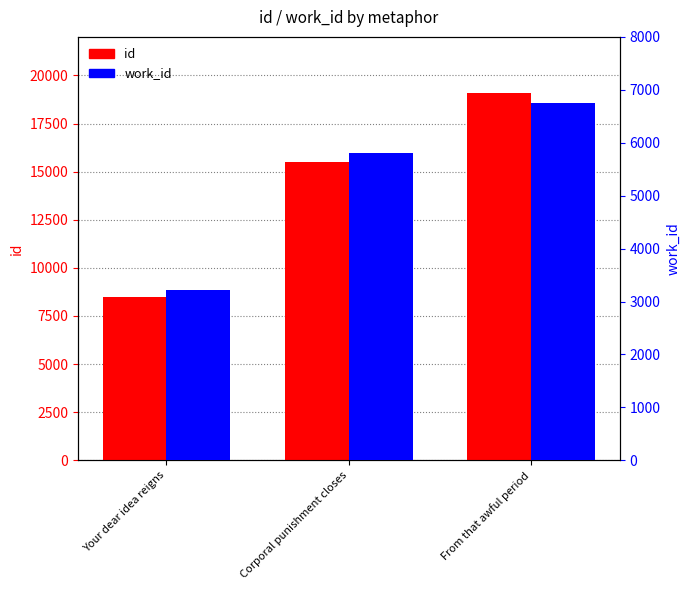

Where does the work_id series first go above 5813?

From that awful period